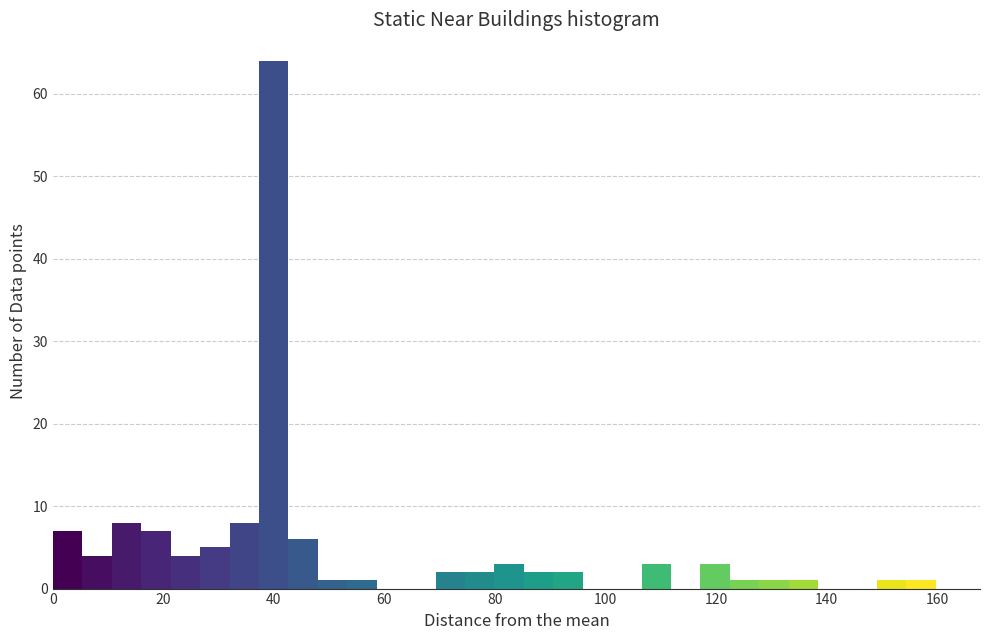

Read against the x-axis, roughly where is the centre of the tallest bar?

40